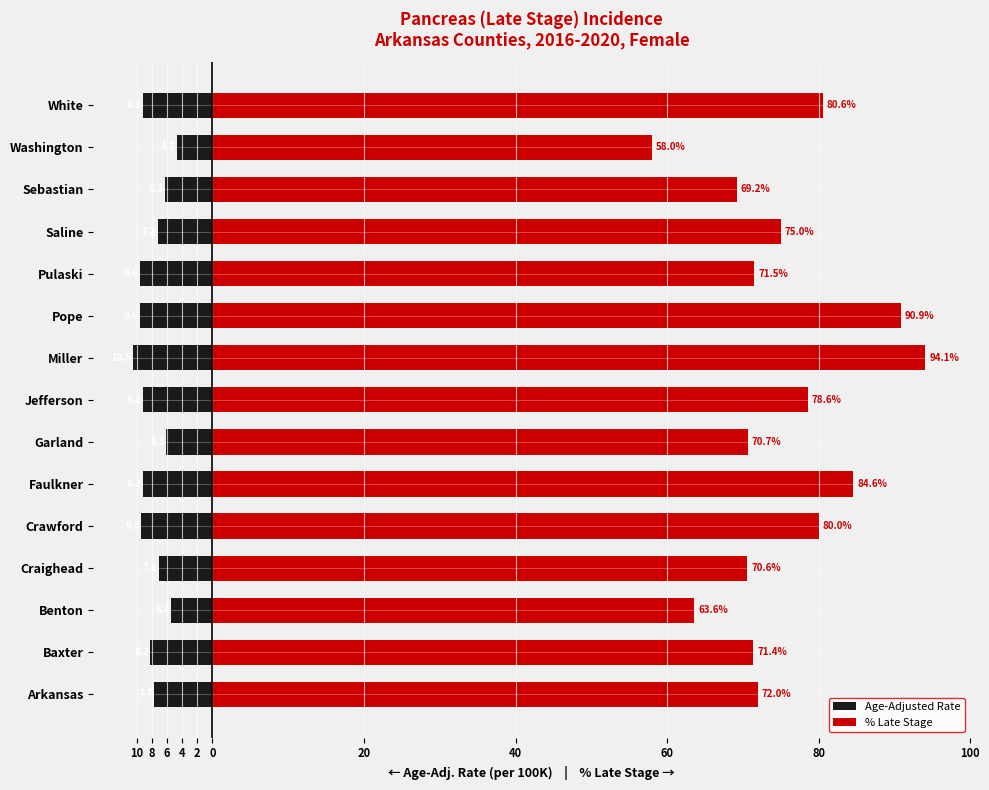

Are the bars grouped side by side (vs. stacked)?

Yes